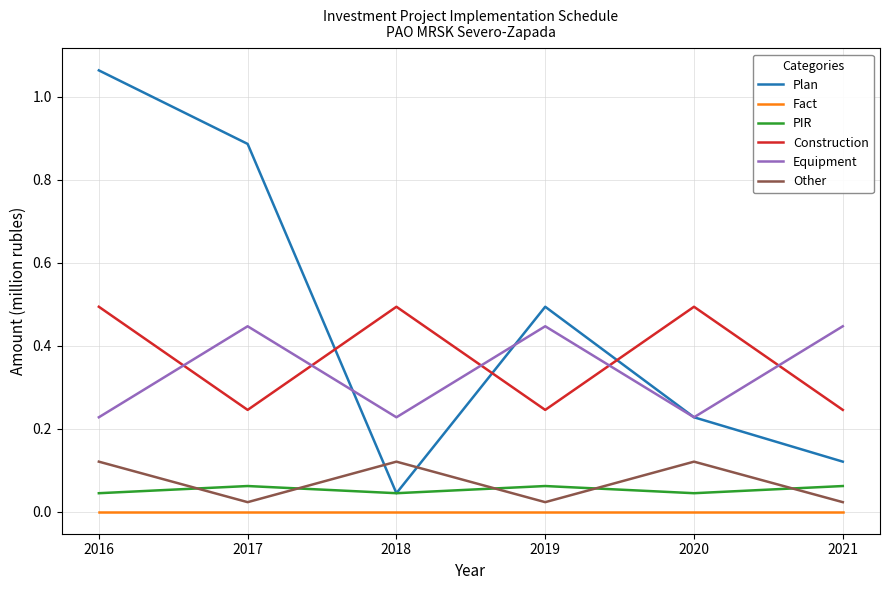

Is this an area chart (filled region under the line)?

No